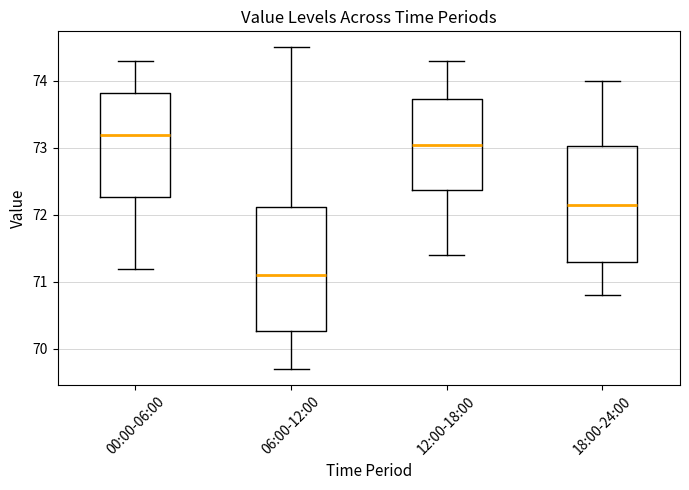

Reading left to right, transcribe this box plot: for each box, give where its median line is, the range the box spans, and where its two whiskers end, as read against the y-axis. The values are not printed on the chart, so give them approximately, as read against the axis.

00:00-06:00: median 73.2, box 72.3 to 73.8, whiskers 71.2 to 74.3
06:00-12:00: median 71.1, box 70.3 to 72.1, whiskers 69.7 to 74.5
12:00-18:00: median 73.1, box 72.4 to 73.7, whiskers 71.4 to 74.3
18:00-24:00: median 72.2, box 71.3 to 73.0, whiskers 70.8 to 74.0